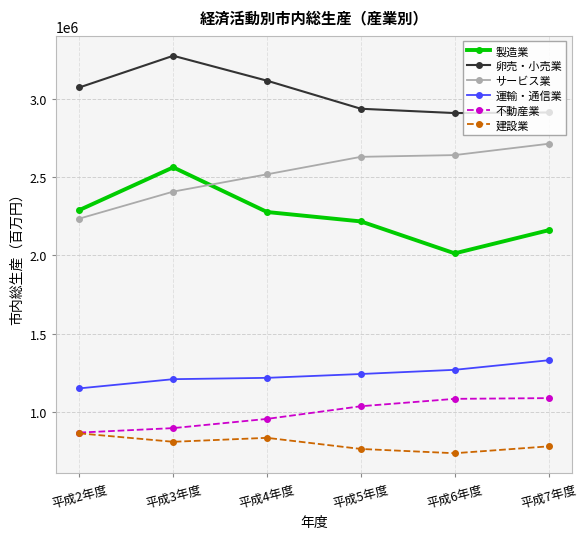

At which label does サービス業 reach its peak?

平成7年度